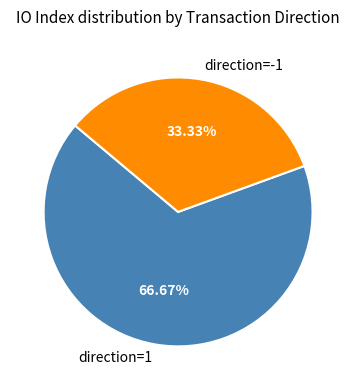

Which category has the biggest portion of the pie?

direction=1